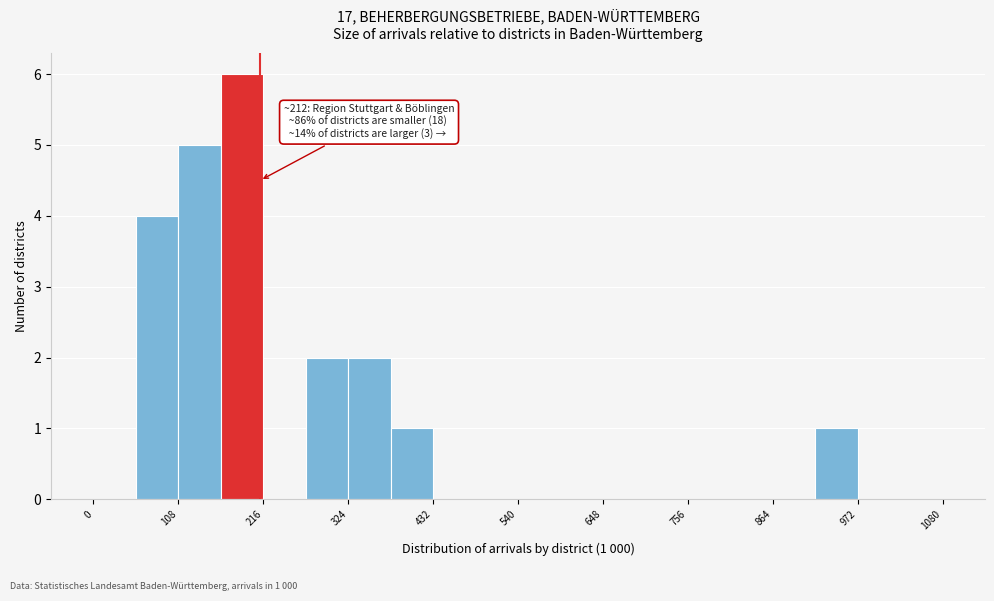

Around what value on the x-axis is the tallest bar? Give the approximate position of its centre, as read against the axis.

180